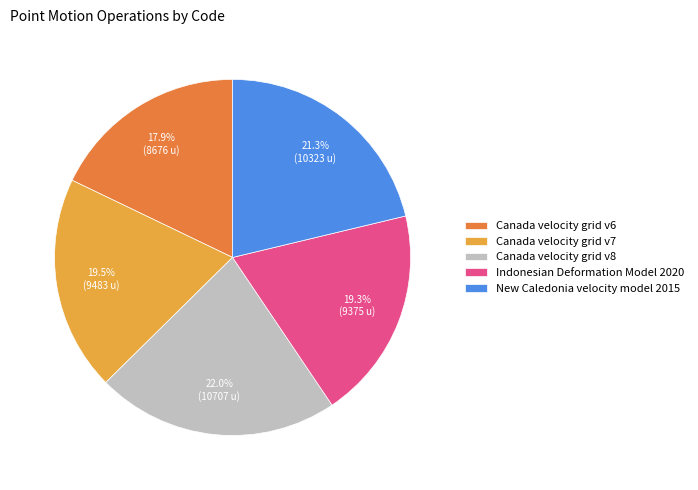

Does any single category account for the majority?

No